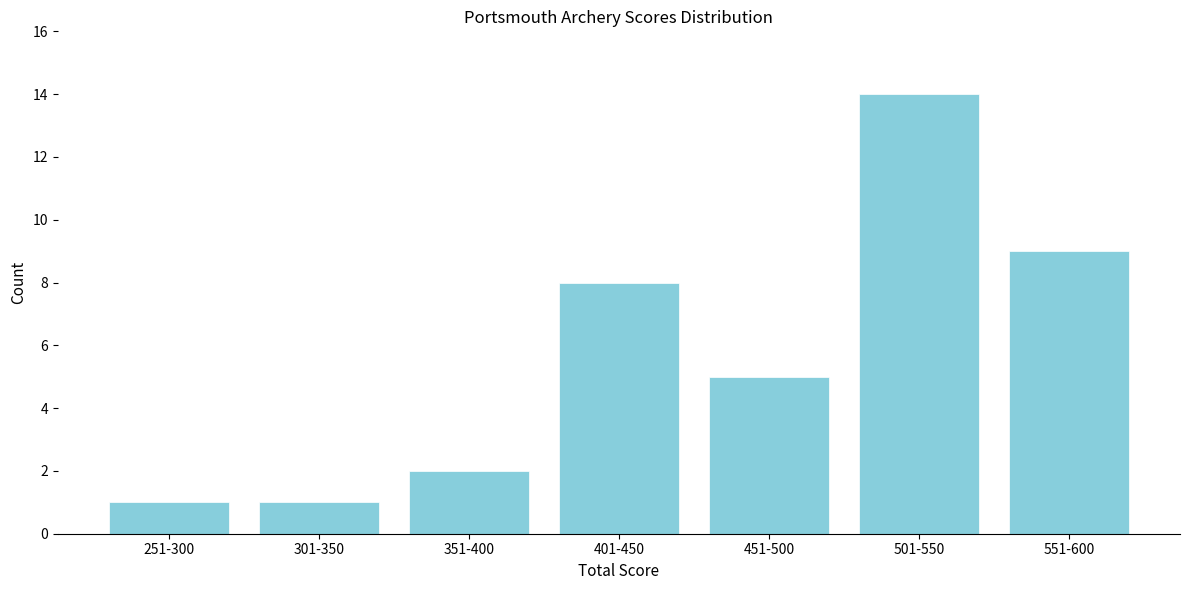

Reading left to right, transcribe all the data shown in this chart.

251-300=1	301-350=1	351-400=2	401-450=8	451-500=5	501-550=14	551-600=9